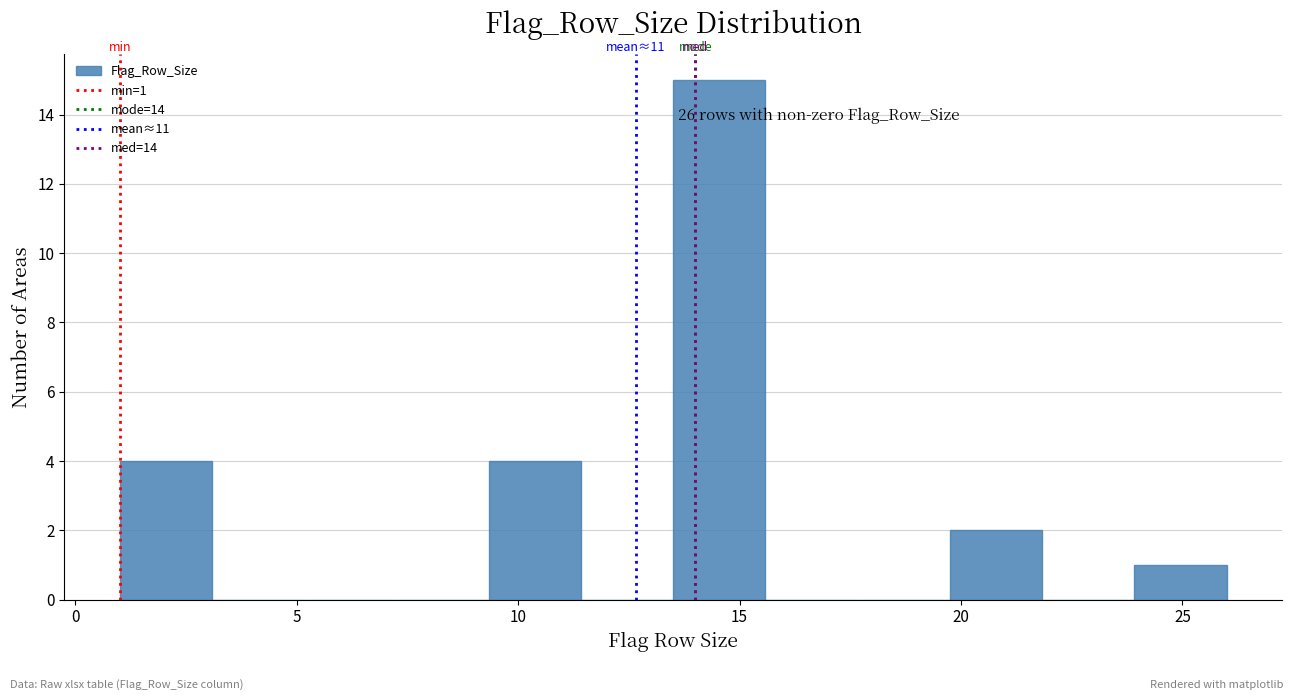

Which range on the x-axis has the tallest bar?

13.5 to 15.5